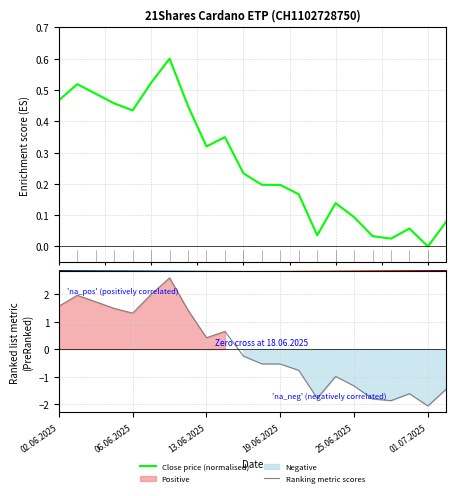

Reading left to right, what are all the values shown in this chart?

Open: 02.06.2025=0.5	03.06.2025=0.5	04.06.2025=0.5	05.06.2025=0.5	06.06.2025=0.4	10.06.2025=0.5	11.06.2025=0.6	12.06.2025=0.4	13.06.2025=0.3	16.06.2025=0.3	17.06.2025=0.2	18.06.2025=0.2	19.06.2025=0.2	20.06.2025=0.2	23.06.2025=0.0	24.06.2025=0.1	25.06.2025=0.1	26.06.2025=0.0	27.06.2025=0.0	30.06.2025=0.1	01.07.2025=0.0	02.07.2025=0.1
High: 02.06.2025=1.6	03.06.2025=2.0	04.06.2025=1.7	05.06.2025=1.5	06.06.2025=1.3	10.06.2025=2.0	11.06.2025=2.6	12.06.2025=1.4	13.06.2025=0.4	16.06.2025=0.6	17.06.2025=-0.3	18.06.2025=-0.5	19.06.2025=-0.5	20.06.2025=-0.8	23.06.2025=-1.8	24.06.2025=-1.0	25.06.2025=-1.3	26.06.2025=-1.8	27.06.2025=-1.9	30.06.2025=-1.6	01.07.2025=-2.1	02.07.2025=-1.5